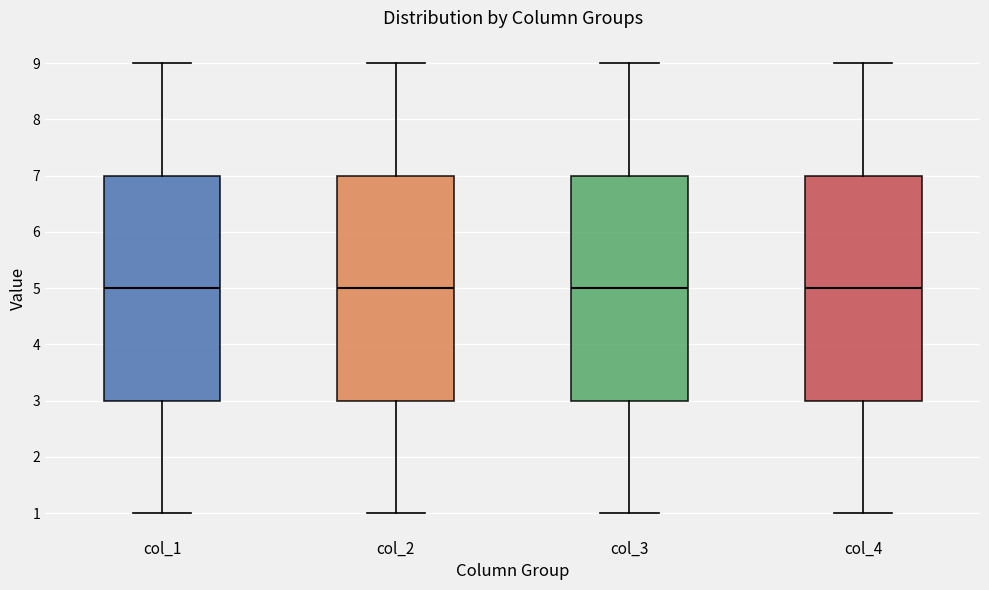

Reading left to right, transcribe this box plot: for each box, give where its median line is, the range the box spans, and where its two whiskers end, as read against the y-axis. The values are not printed on the chart, so give them approximately, as read against the axis.

col_1: median 5, box 3 to 7, whiskers 1 to 9
col_2: median 5, box 3 to 7, whiskers 1 to 9
col_3: median 5, box 3 to 7, whiskers 1 to 9
col_4: median 5, box 3 to 7, whiskers 1 to 9